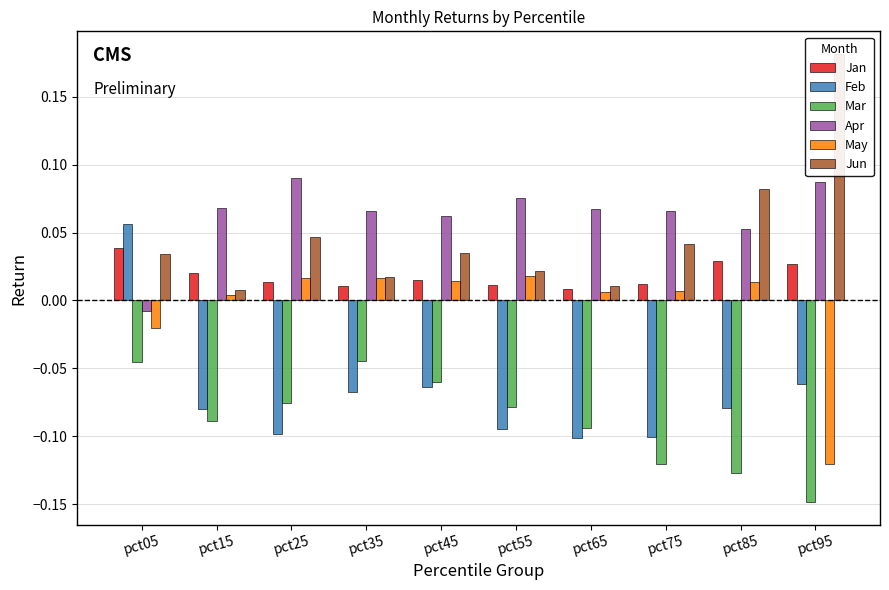

What is the difference between the maximum and minimum values in the Apr series?

0.1